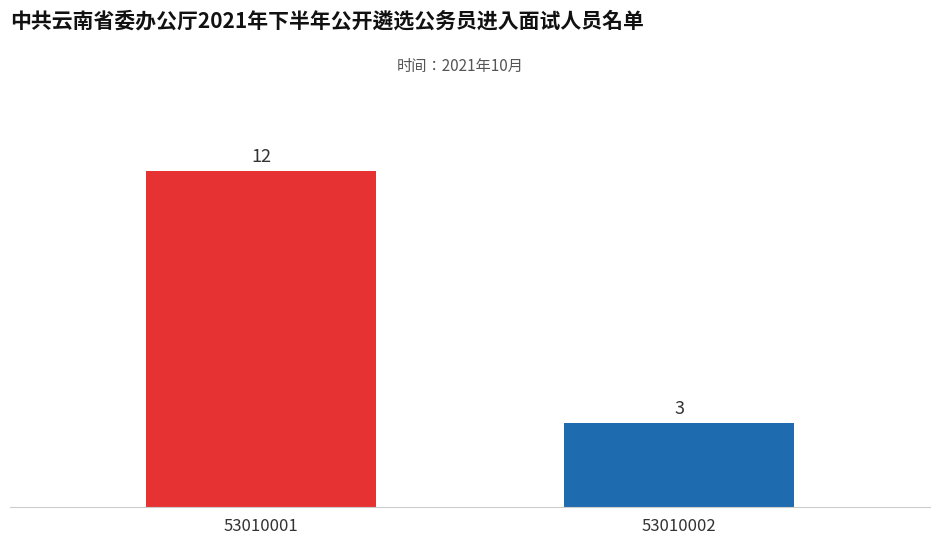

The chart shows a value of 12 at 53010001. True or false?

True